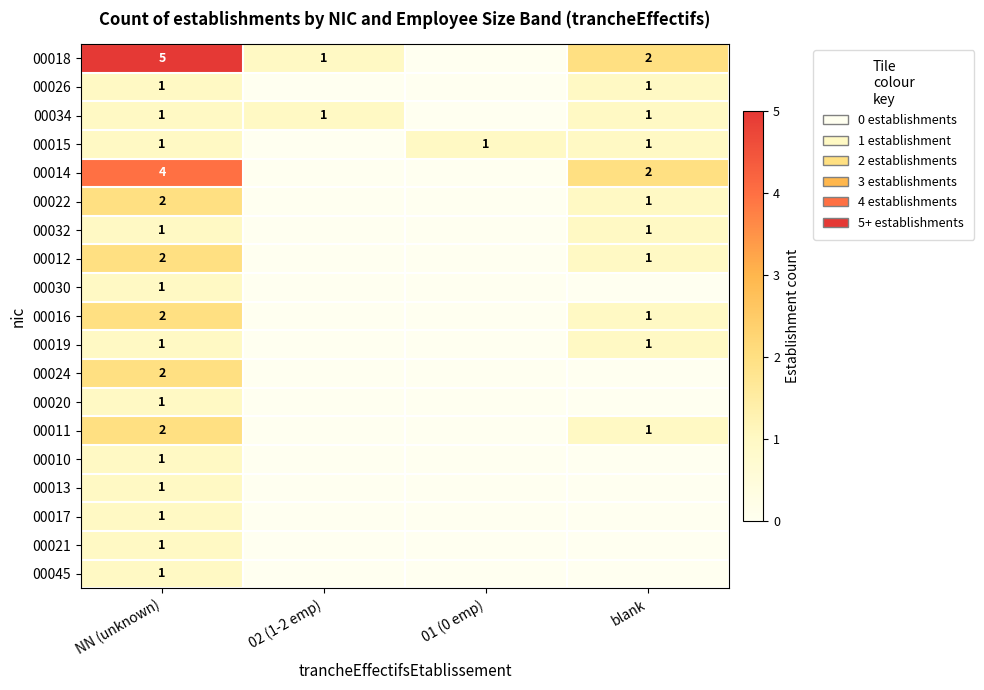

Is it true that 00034 equals 2 at NN (unknown)?

False